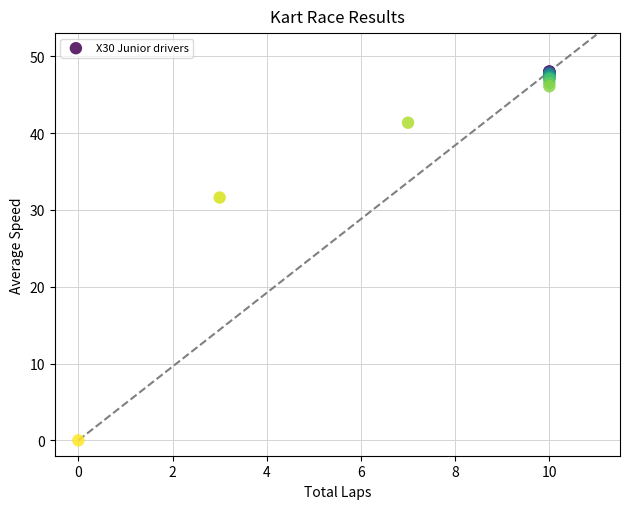

What Y value in the scatter plot is closest to 24?

31.6